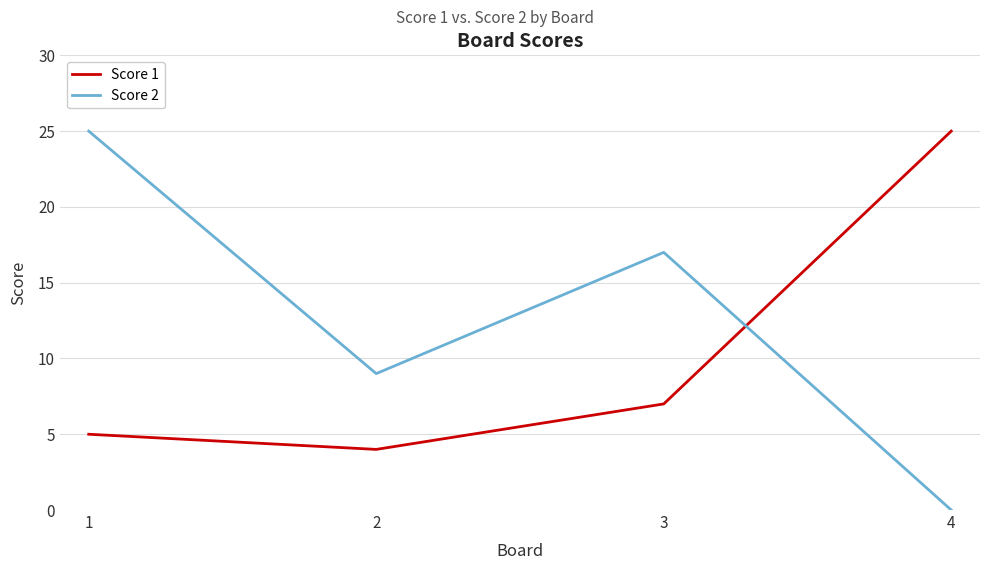

Where is the first local minimum for Score 2?

2